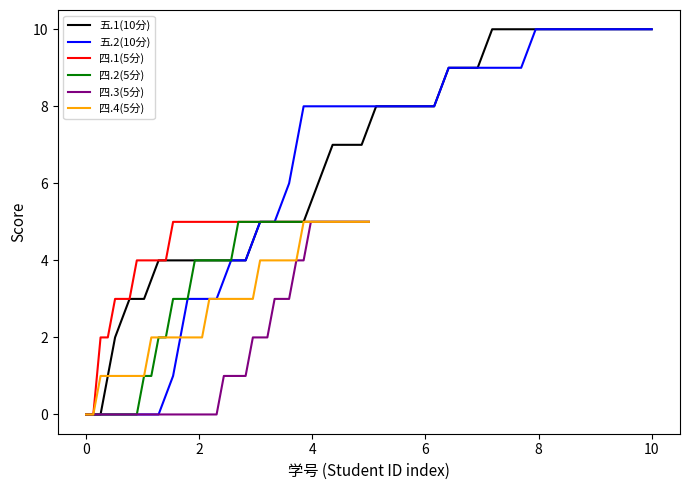

What are all the series names shown in the legend?

五.1(10分), 五.2(10分), 四.1(5分), 四.2(5分), 四.3(5分), 四.4(5分)